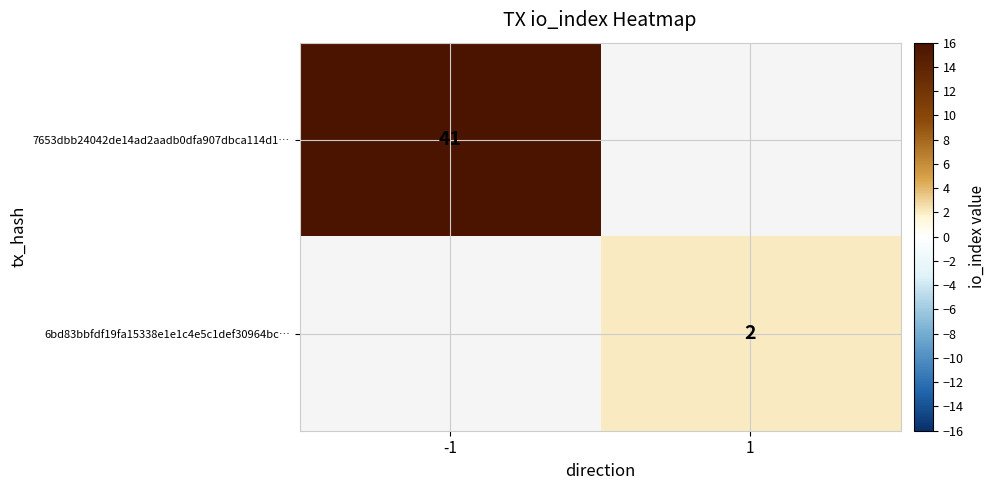

Is it true that 7653dbb24042de14ad2aadb0dfa907dbca114d1… equals 41 at -1?

True